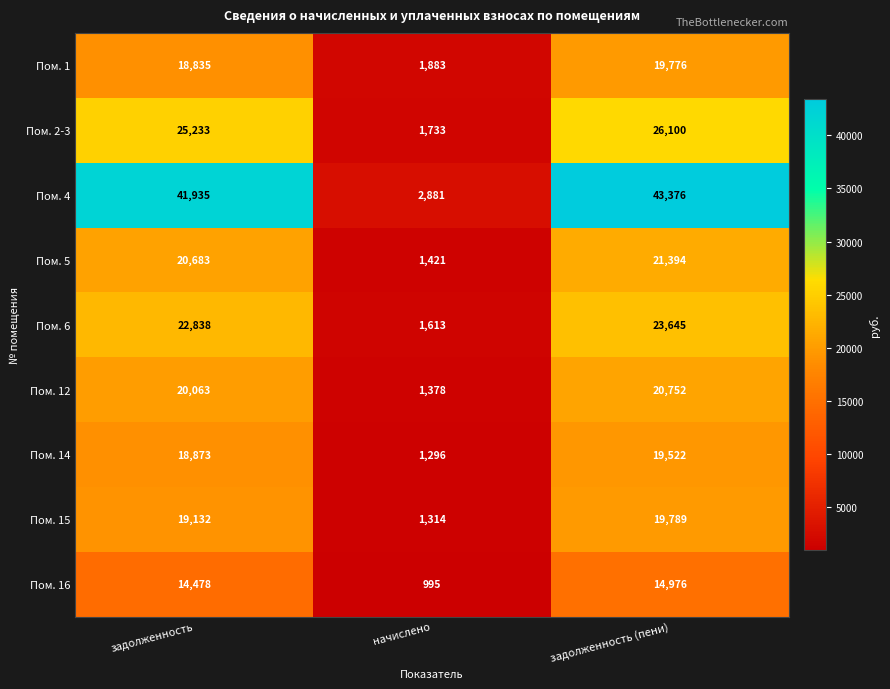

What is the average value of the Пом. 6 series?

16032